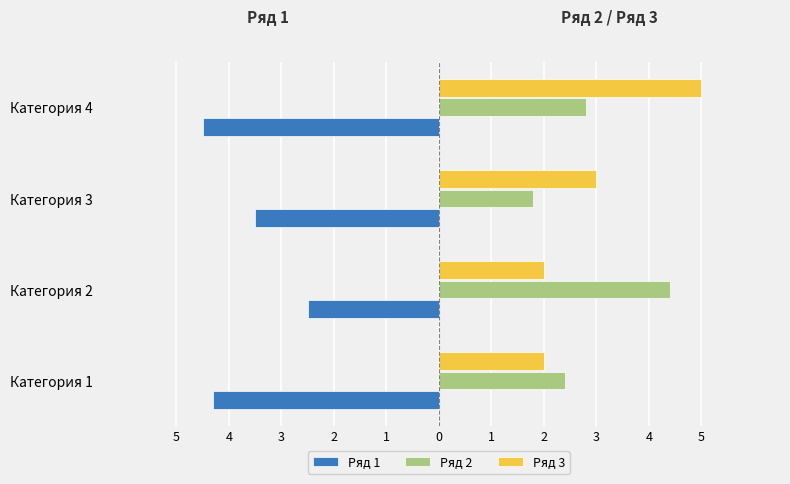

What is the value of the Ряд 3 bar at the 4th from the left?

5.0